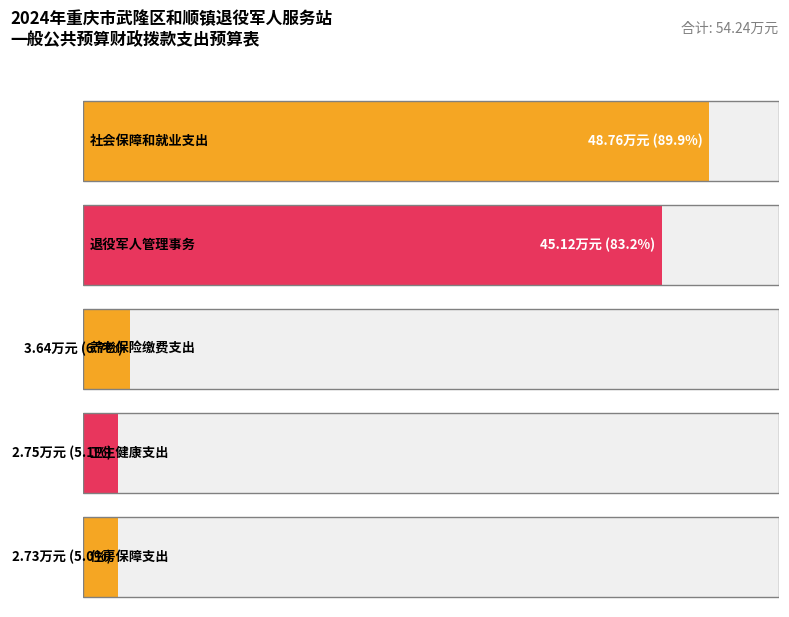

Does the chart contain stacked bars?

No